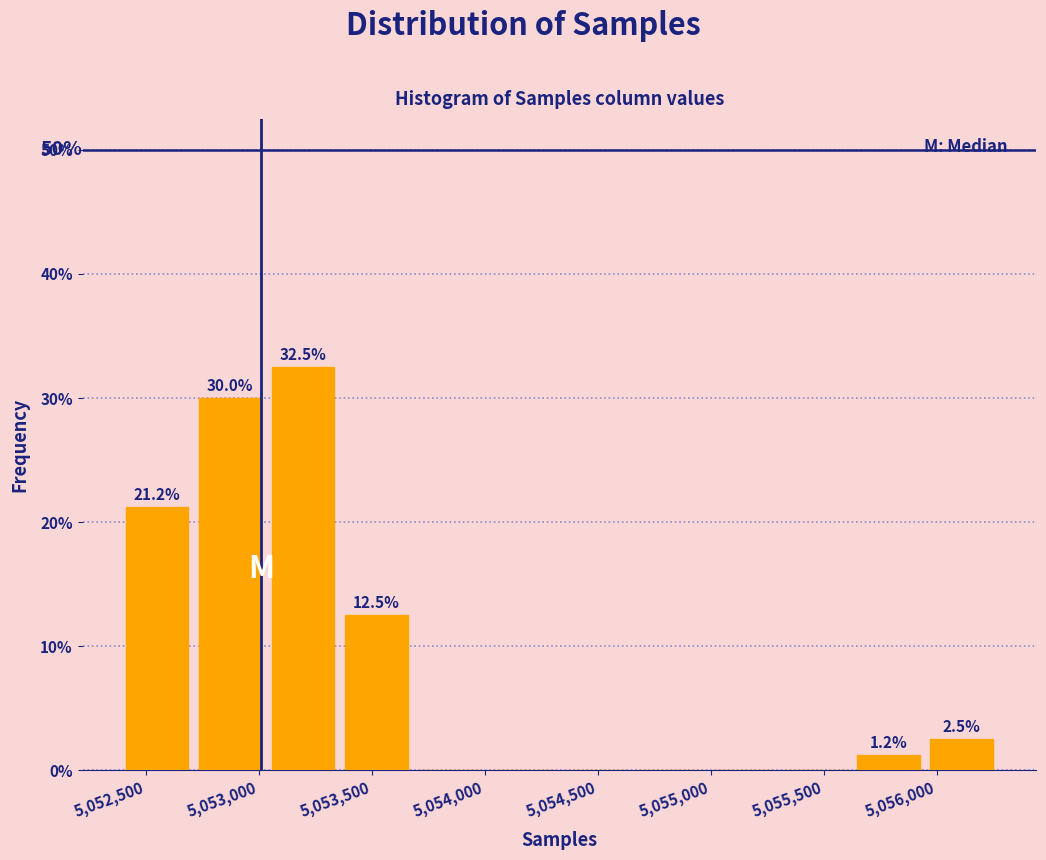

Over which range of the x-axis is the bar tallest?

5053050 to 5053350